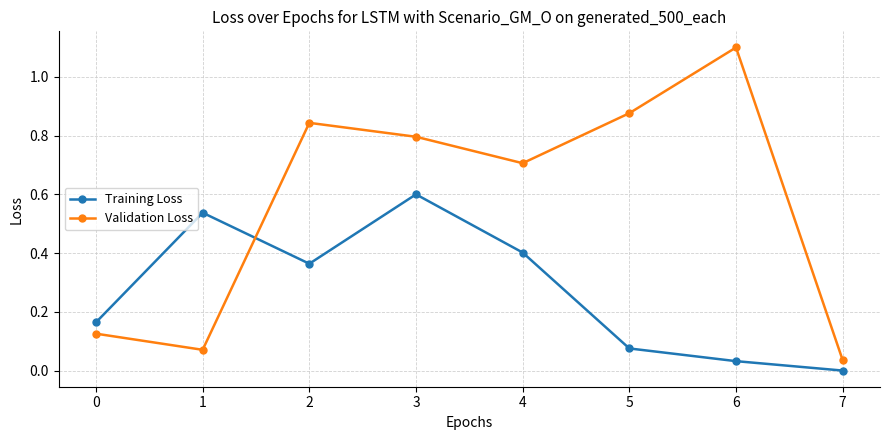

At 3, list the series in order from smallest to largest.

Training Loss, Validation Loss